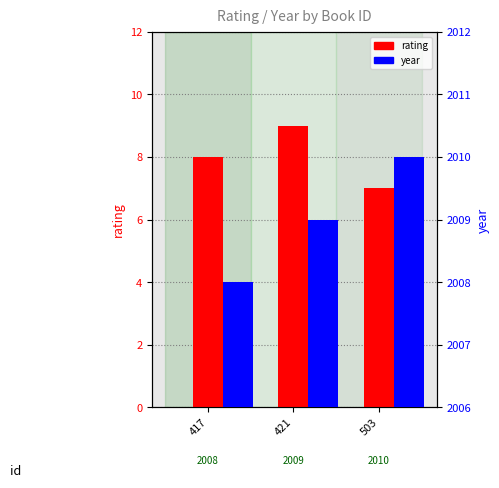

Where is year nearest to the value 2009?

421